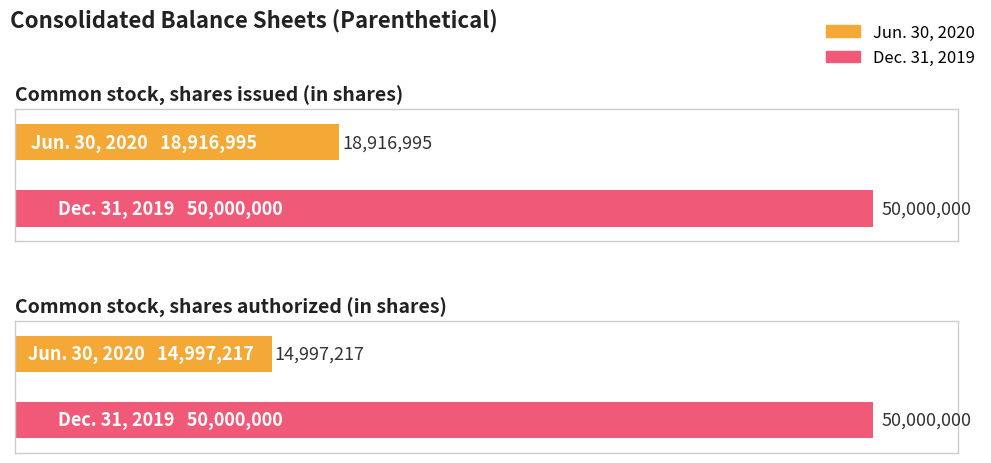

What is the total value across all series at Common stock, shares authorized (in shares)?

64997217